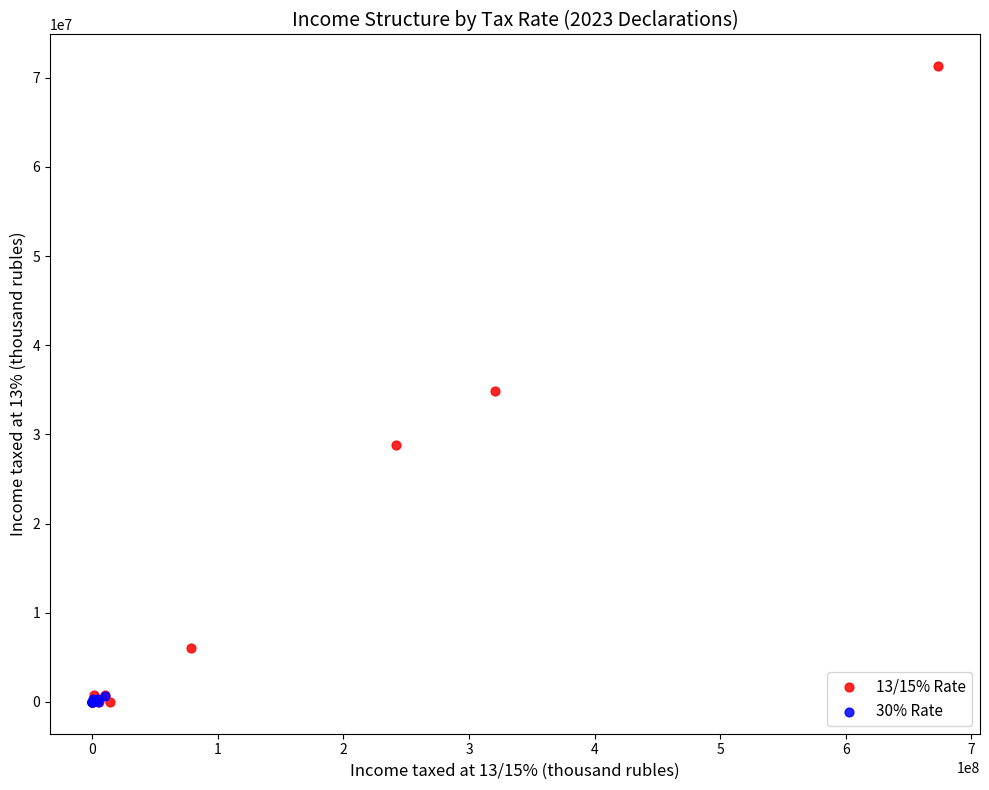

Which series has the widest spread of Y values?

13/15% Rate